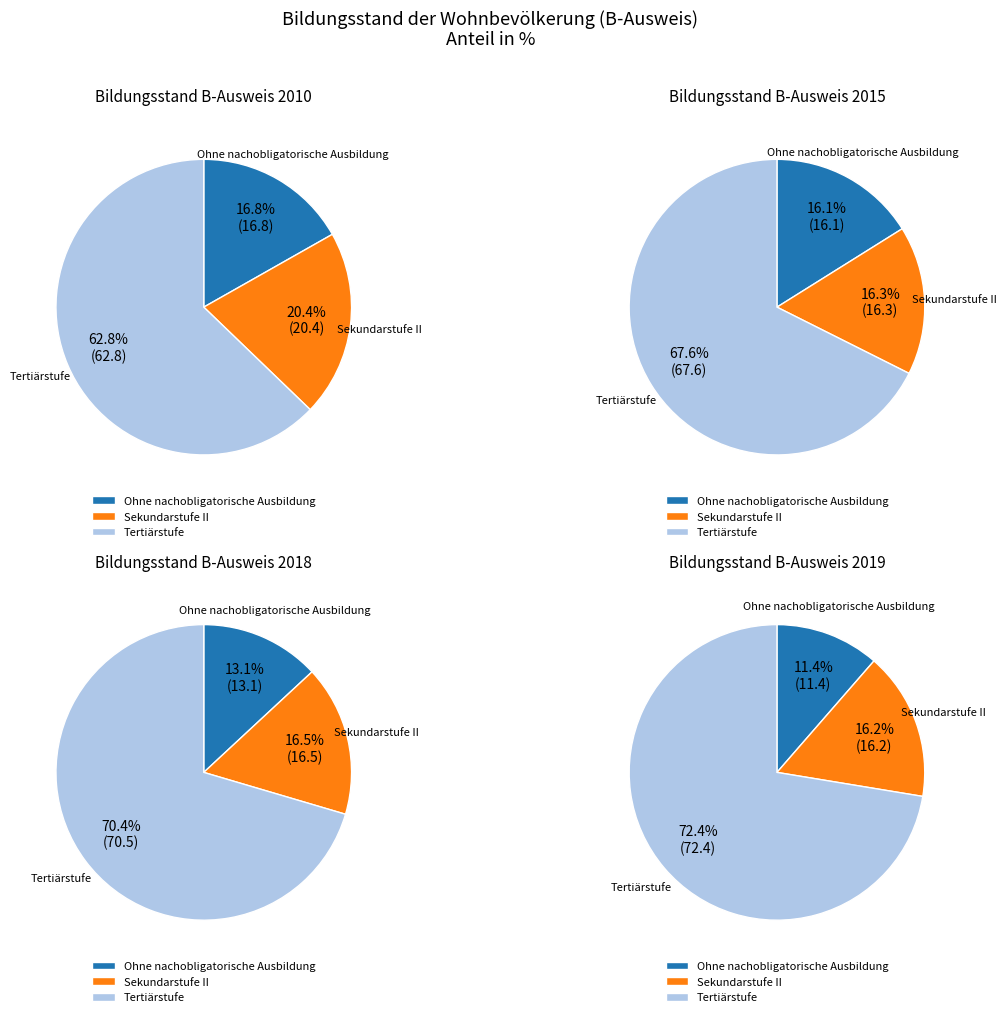

To the nearest percent, what is the average slice percentage?

33%